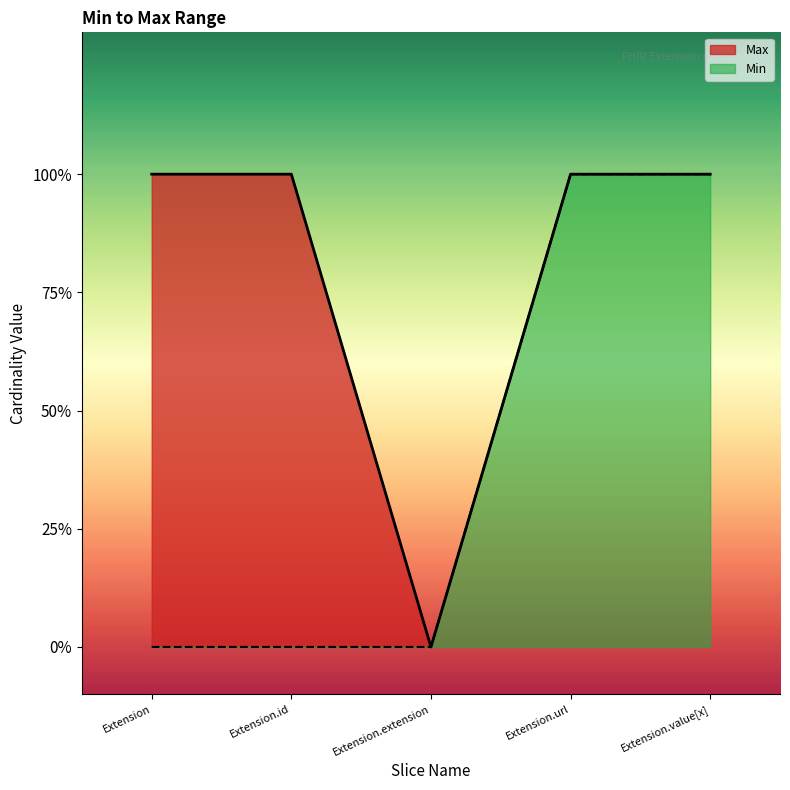

What position from the left is Extension.id?

2